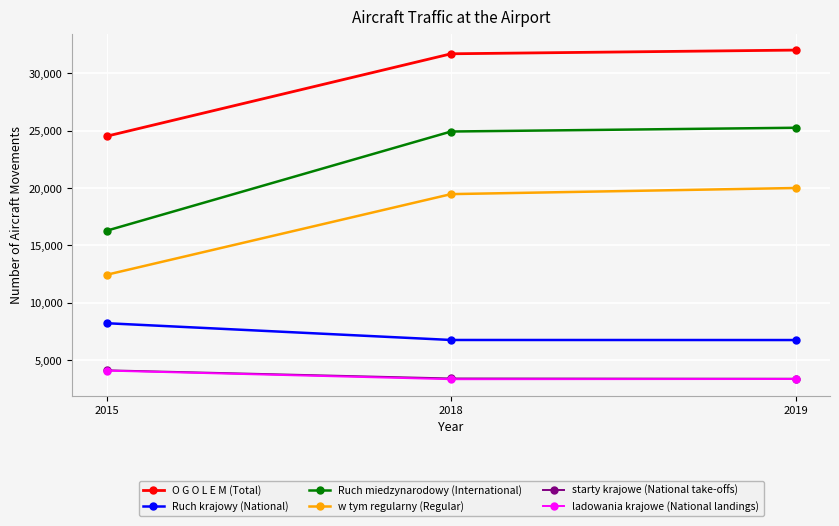

Which series has the widest spread of values?

Ruch miedzynarodowy (International)